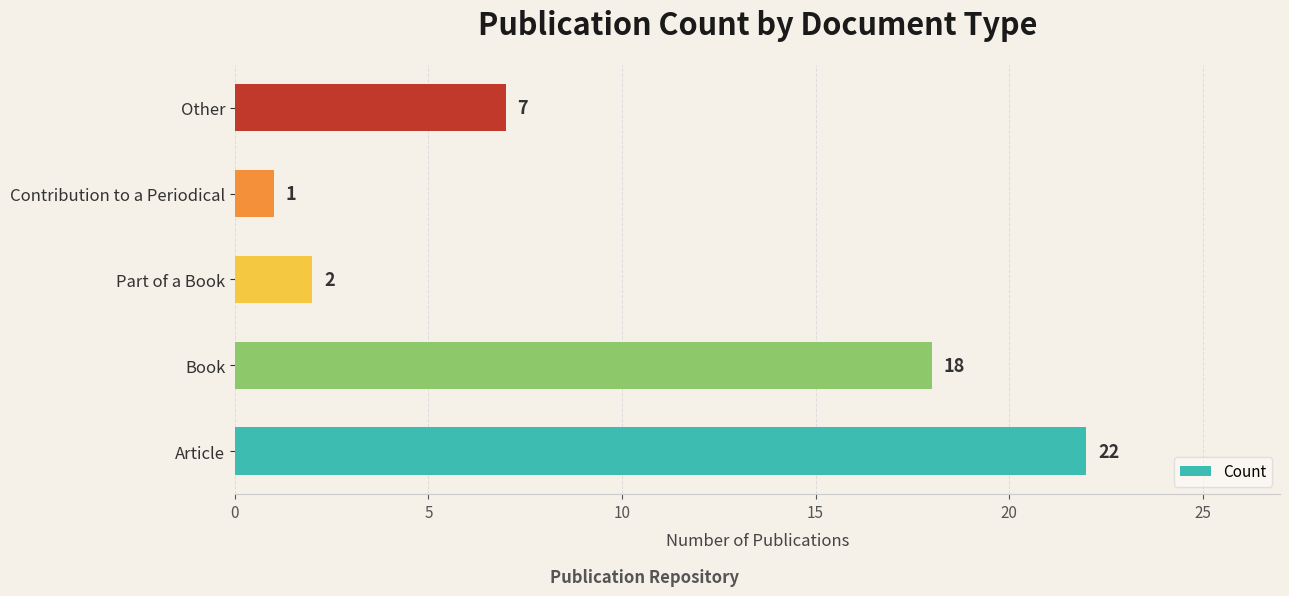

Reading top to bottom, list all the values displayed in this chart.

Other=7	Contribution to a Periodical=1	Part of a Book=2	Book=18	Article=22